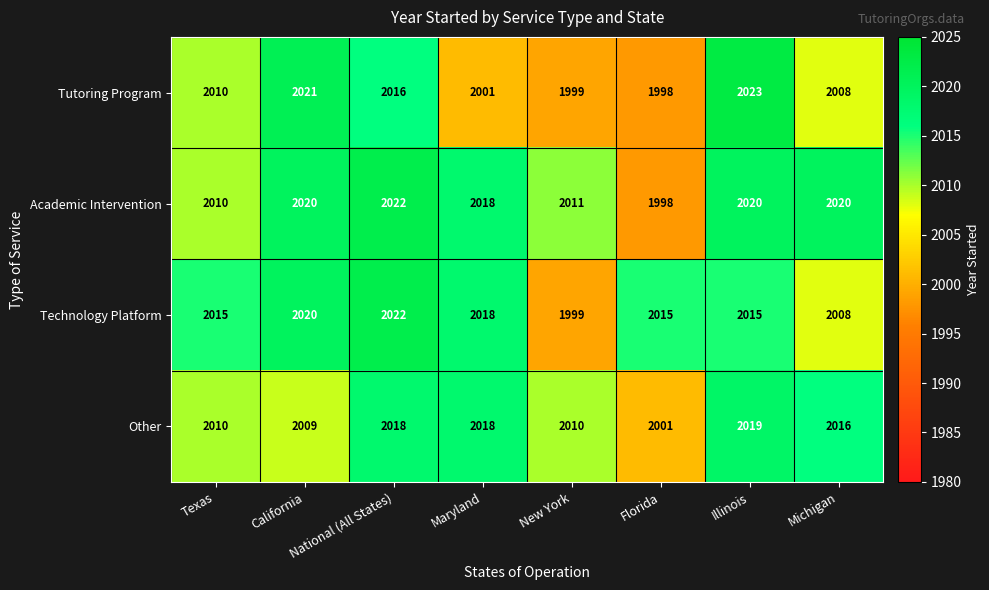

Where does the Other series first go above 2016?

National (All States)